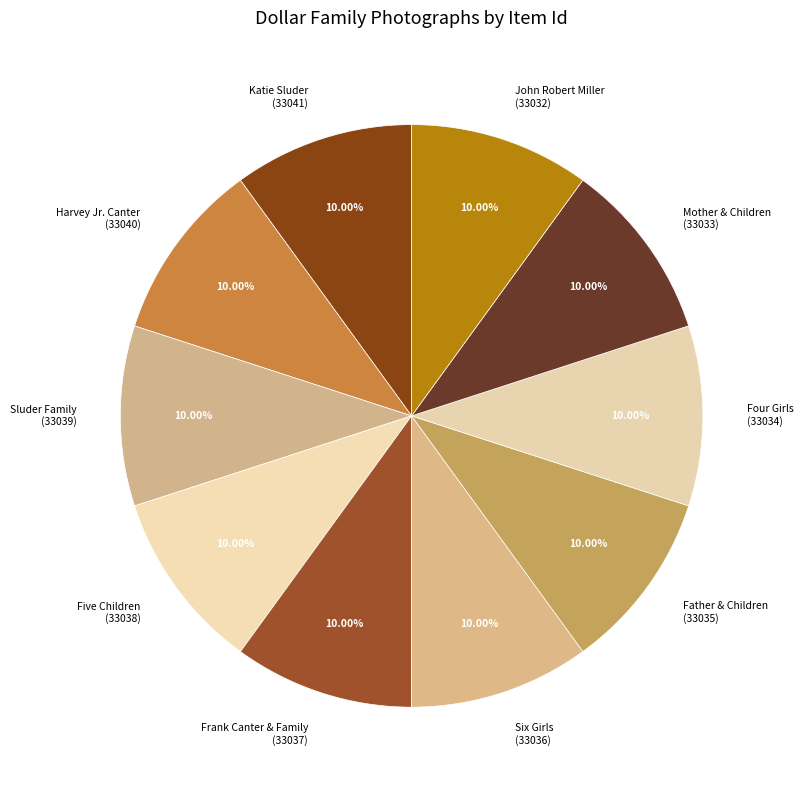

Is there any slice that represents more than half of the pie?

No